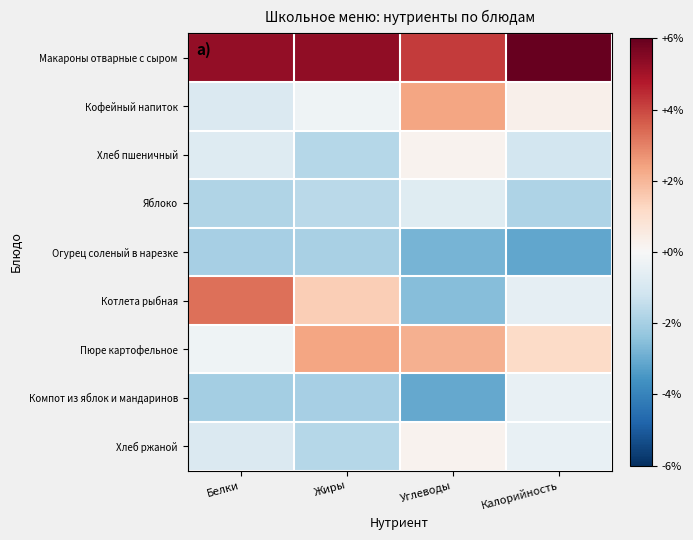

Rank the series at Калорийность from highest to lowest value.

Макароны отварные с сыром, Пюре картофельное, Кофейный напиток, Компот из яблок и мандаринов, Хлеб ржаной, Котлета рыбная, Хлеб пшеничный, Яблоко, Огурец соленый в нарезке